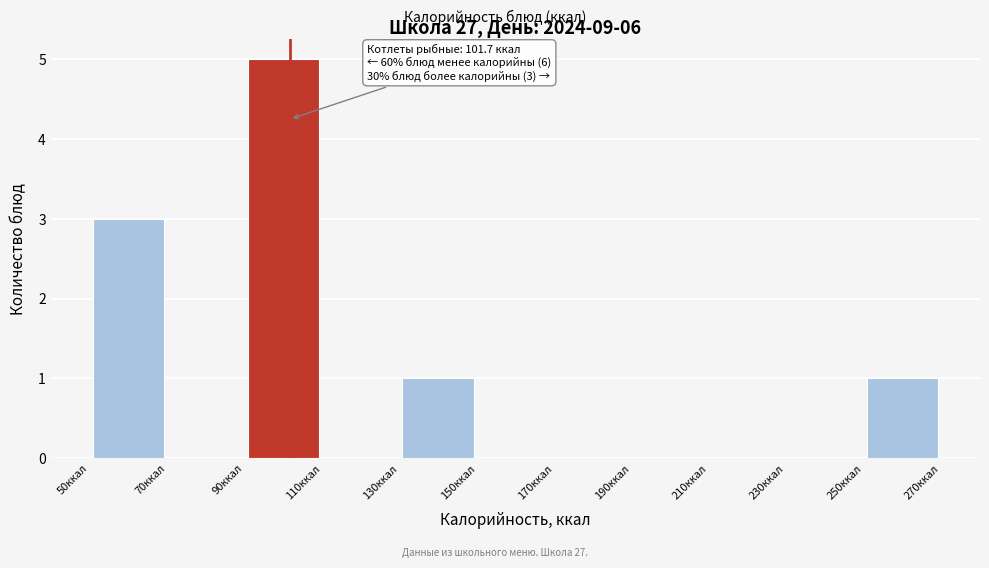

Over which range of the x-axis is the bar tallest?

90 to 110